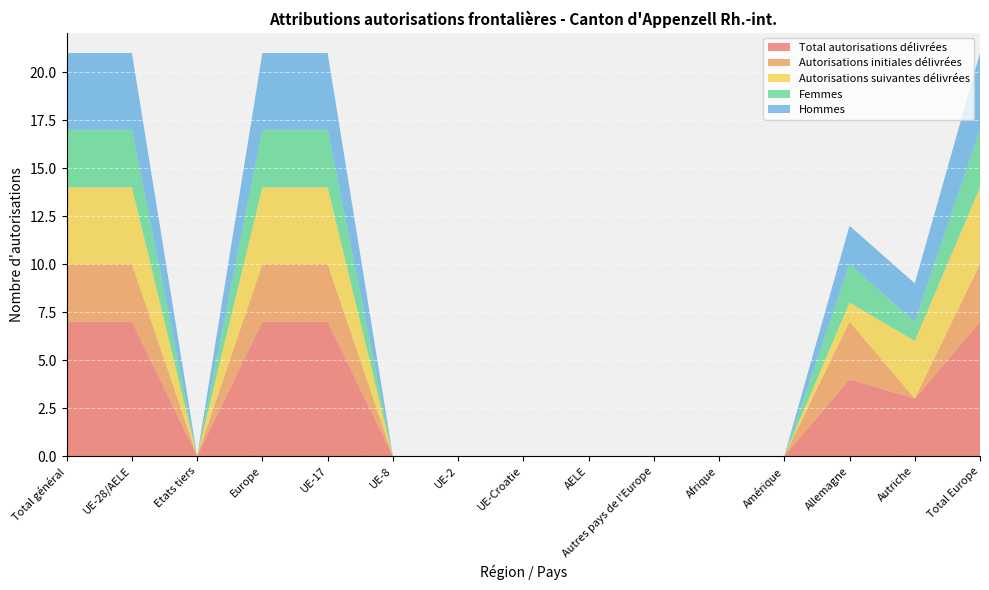

Reading left to right, what are all the values shown in this chart?

Total autorisations délivrées: Total général=7	UE-28/AELE=7	Etats tiers=0	Europe=7	UE-17=7	UE-8=0	UE-2=0	UE-Croatie=0	AELE=0	Autres pays de l'Europe=0	Afrique=0	Amérique=0	Allemagne=4	Autriche=3	Total Europe=7
Autorisations initiales délivrées: Total général=3	UE-28/AELE=3	Etats tiers=0	Europe=3	UE-17=3	UE-8=0	UE-2=0	UE-Croatie=0	AELE=0	Autres pays de l'Europe=0	Afrique=0	Amérique=0	Allemagne=3	Autriche=0	Total Europe=3
Autorisations suivantes délivrées: Total général=4	UE-28/AELE=4	Etats tiers=0	Europe=4	UE-17=4	UE-8=0	UE-2=0	UE-Croatie=0	AELE=0	Autres pays de l'Europe=0	Afrique=0	Amérique=0	Allemagne=1	Autriche=3	Total Europe=4
Femmes: Total général=3	UE-28/AELE=3	Etats tiers=0	Europe=3	UE-17=3	UE-8=0	UE-2=0	UE-Croatie=0	AELE=0	Autres pays de l'Europe=0	Afrique=0	Amérique=0	Allemagne=2	Autriche=1	Total Europe=3
Hommes: Total général=4	UE-28/AELE=4	Etats tiers=0	Europe=4	UE-17=4	UE-8=0	UE-2=0	UE-Croatie=0	AELE=0	Autres pays de l'Europe=0	Afrique=0	Amérique=0	Allemagne=2	Autriche=2	Total Europe=4